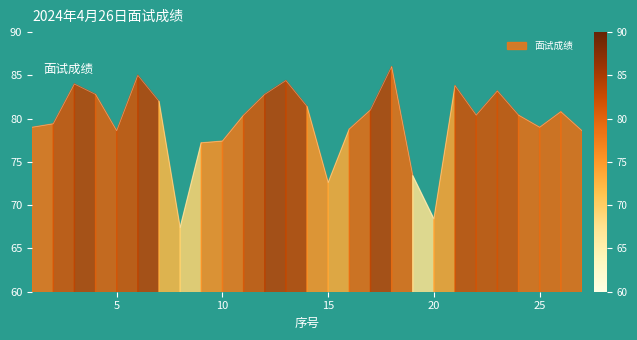

At which category does the data reach its first local valley?

5